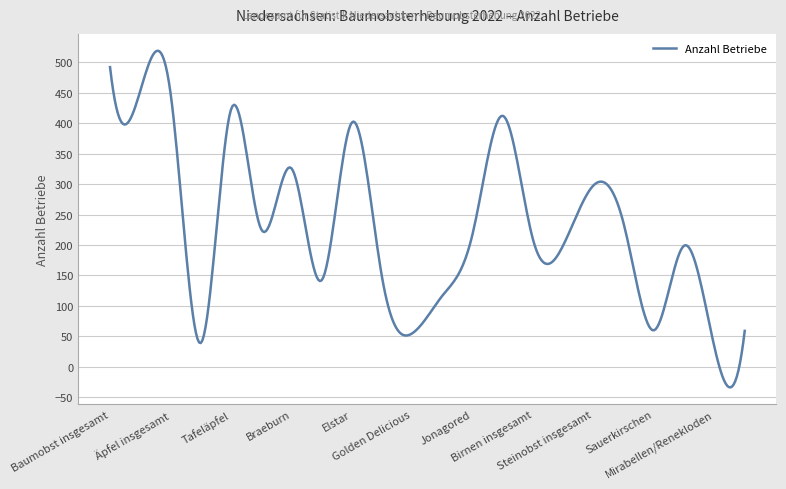

What is the greatest value displayed?

518.9